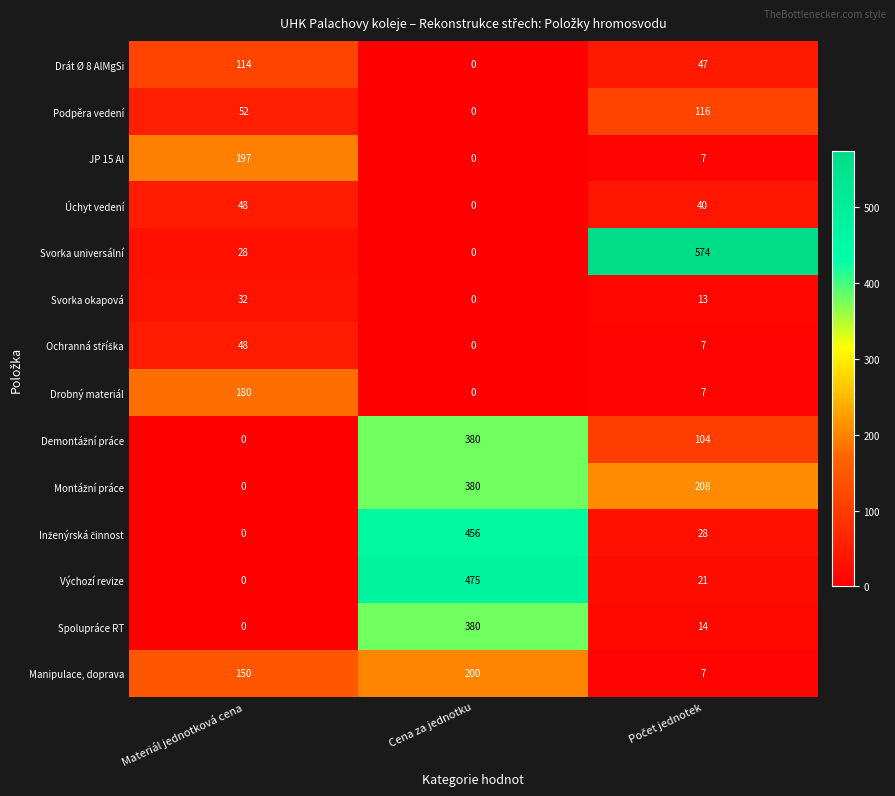

What is the sum of all Drobný materiál values?

187